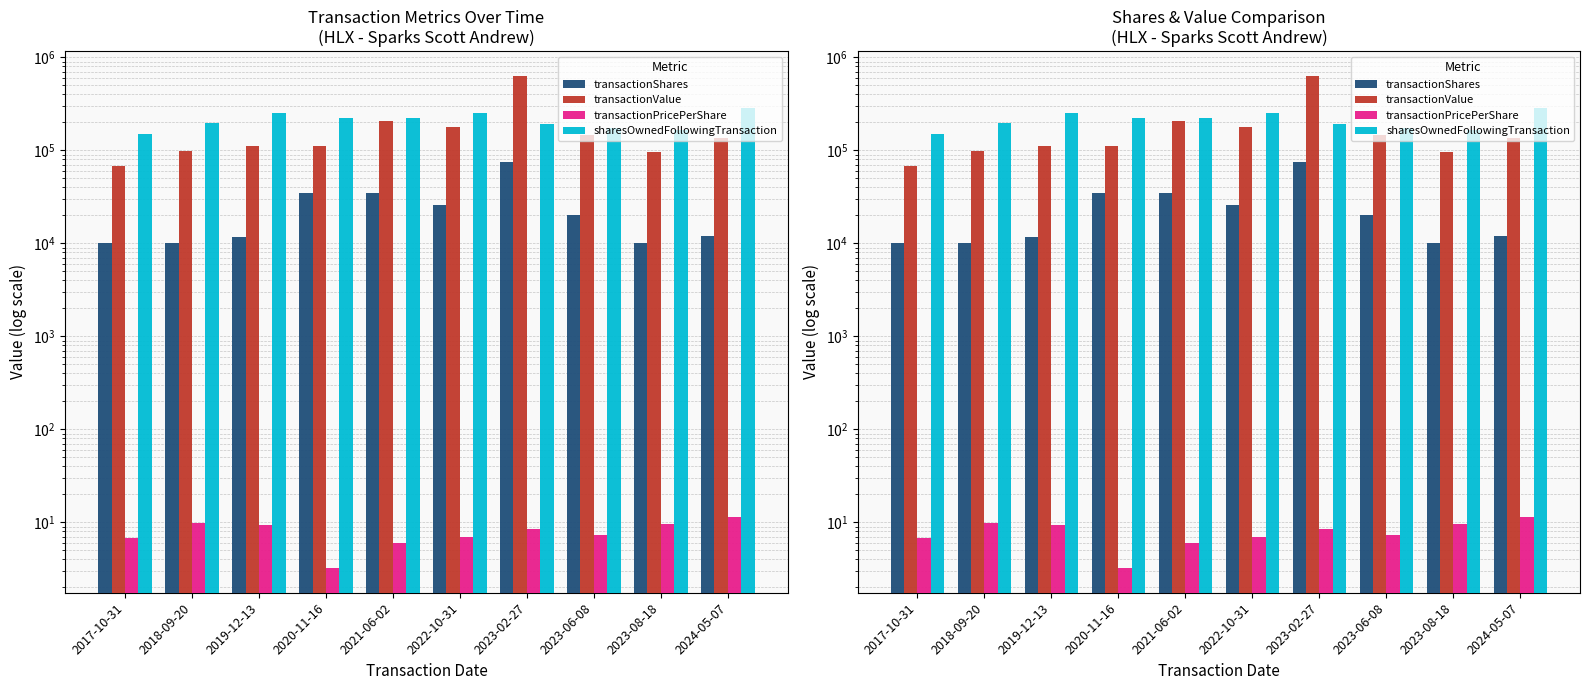

What is the minimum value for transactionShares?

10000.0